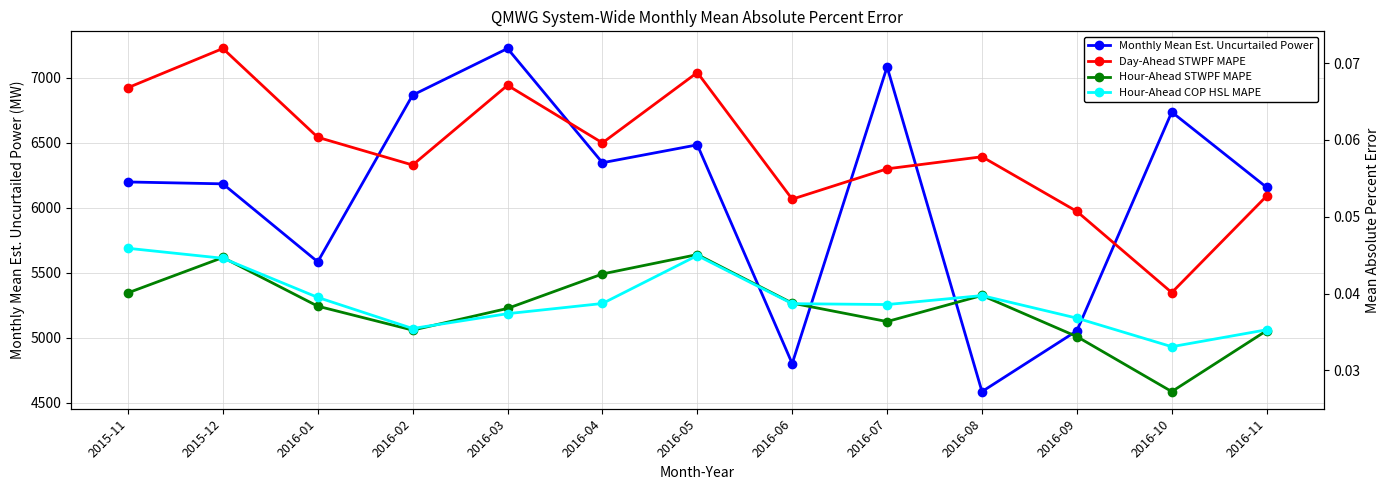

How many Hour-Ahead COP HSL MAPE values are between 0 and 1?

13